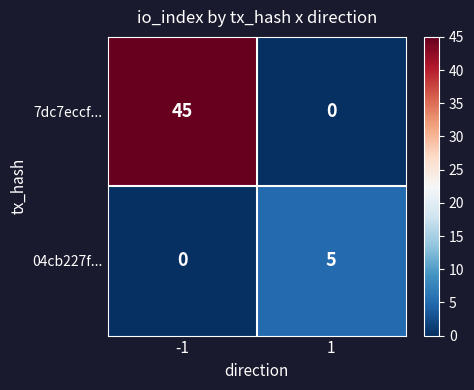

What is the approximate value of 7dc7eccf... at -1, to the nearest 5?

45